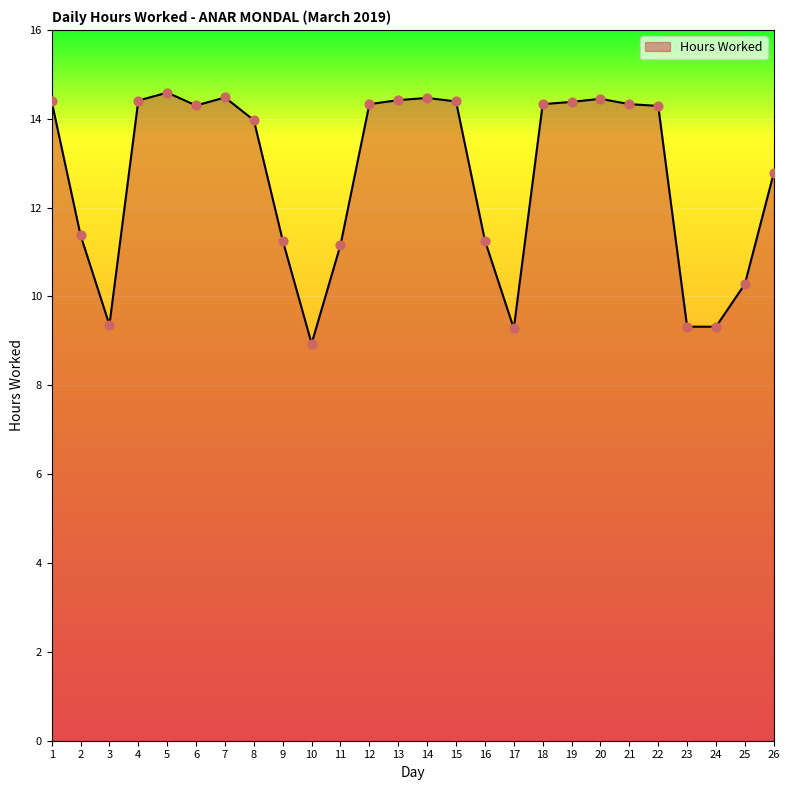

Between 1 and 23, which is larger?

1